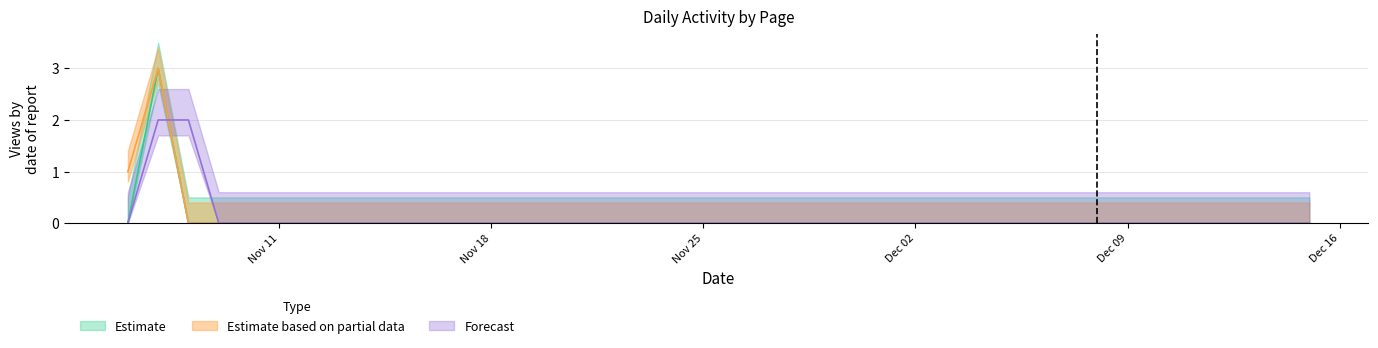

Which label corresponds to the smallest value in the chart?

2019-11-06